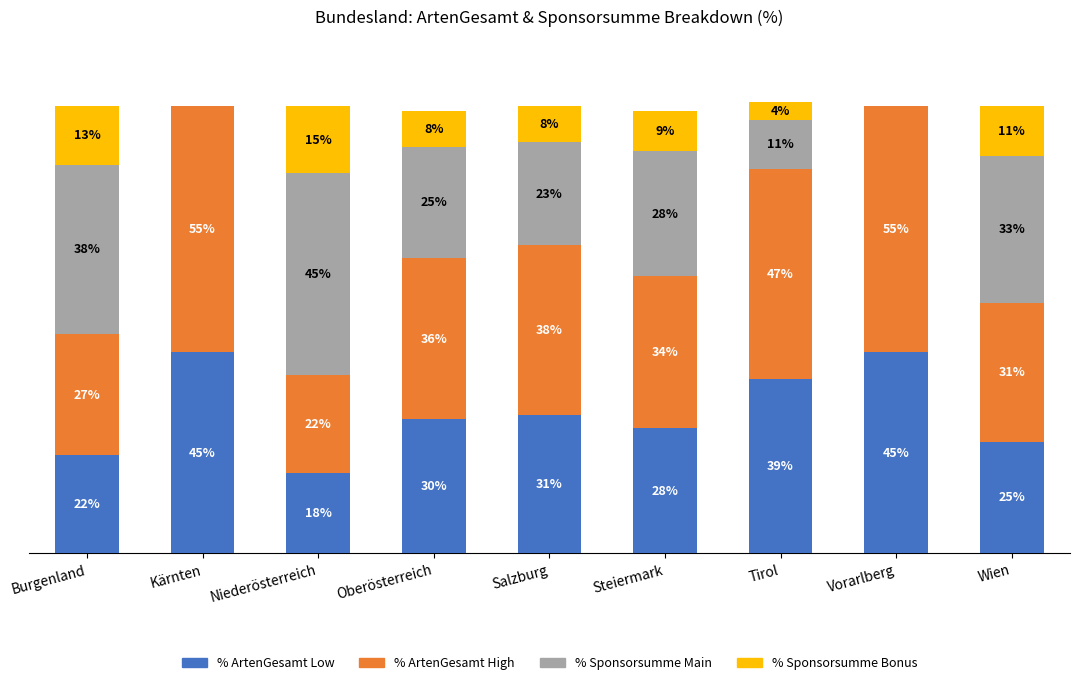

At which category is the sum across all series the highest?

Tirol